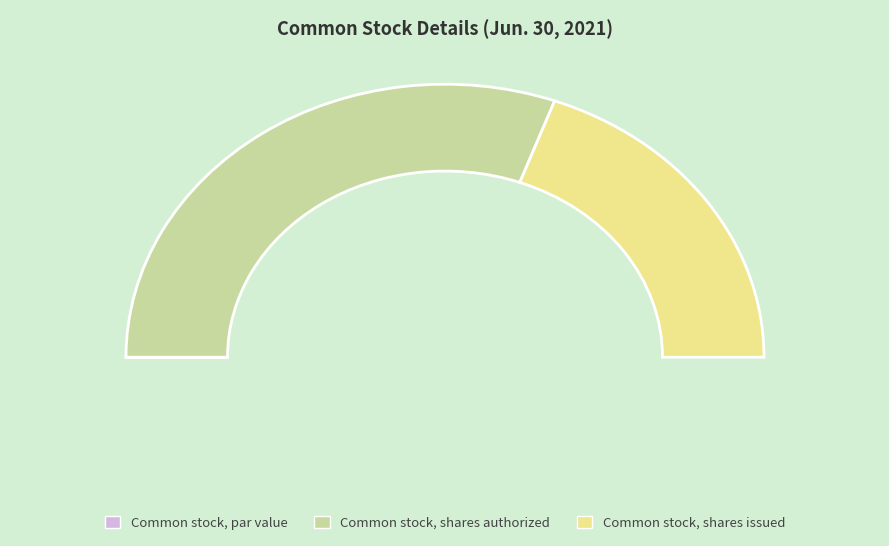

Is the sum of Common stock, shares issued and Common stock, shares authorized greater than half?

Yes